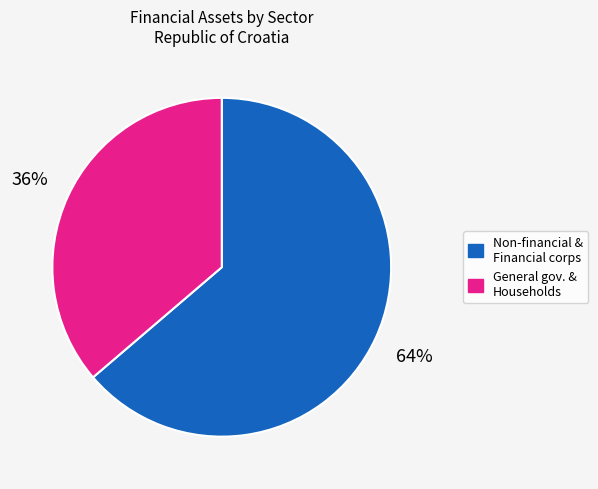

Is there a majority slice in this chart?

Yes